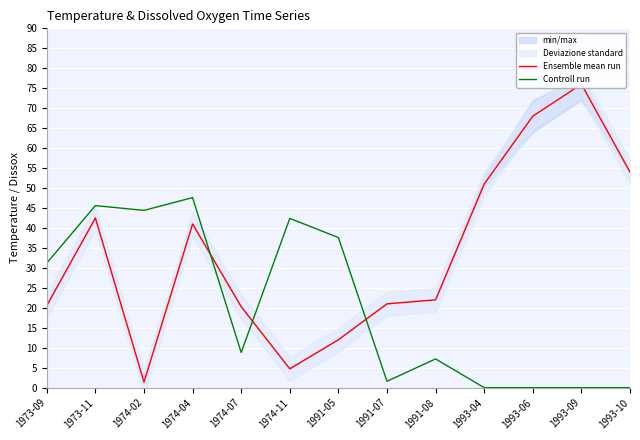

Rank the series by their average value, from highest to lowest.

Ensemble mean run, Controll run